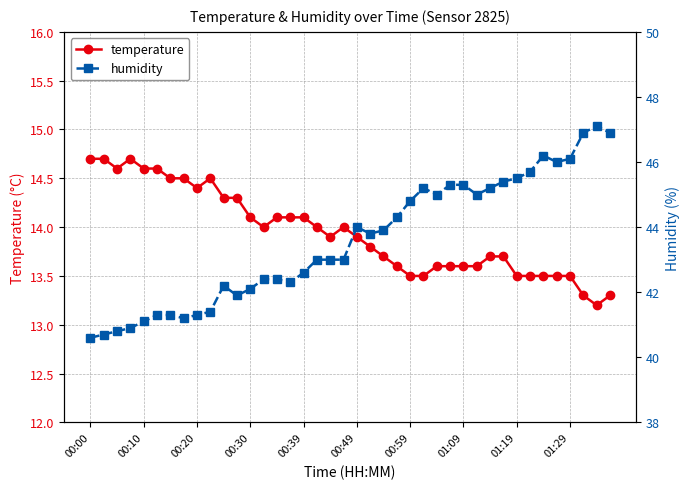

What is the average value of the temperature series?

13.9